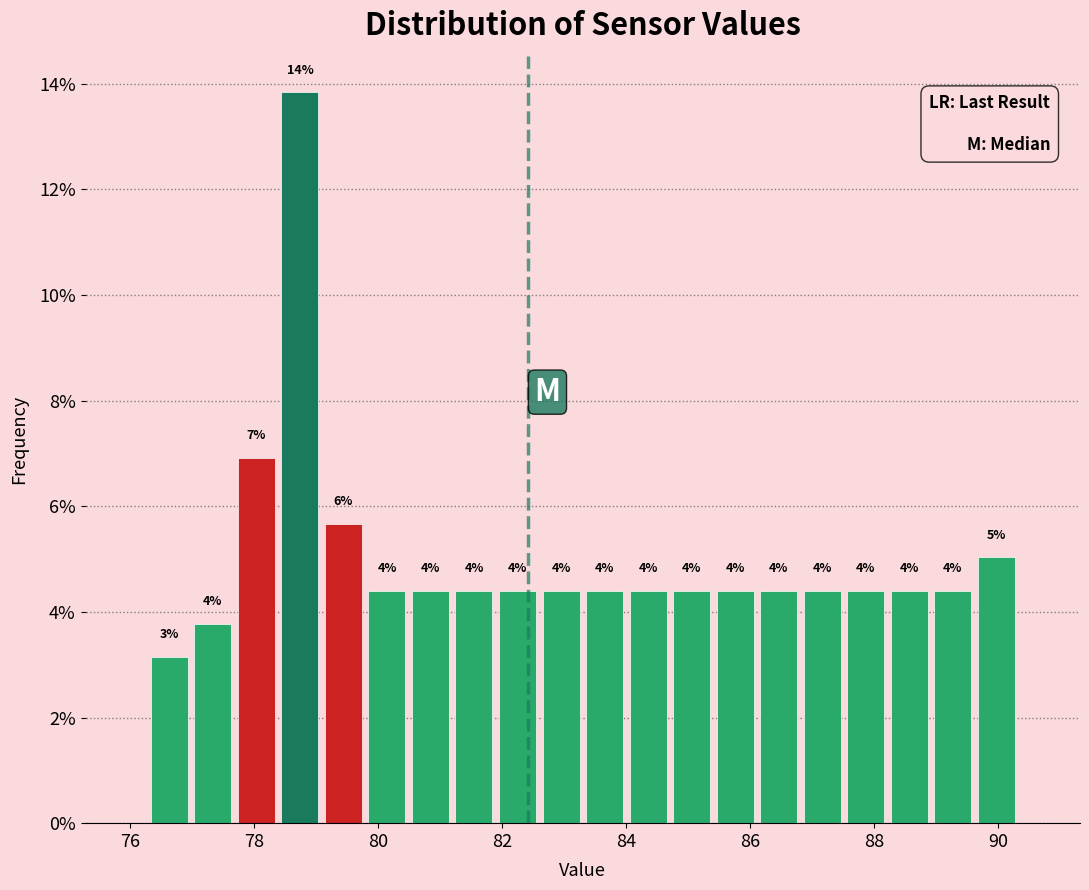

Around what value on the x-axis is the tallest bar? Give the approximate position of its centre, as read against the axis.

78.8